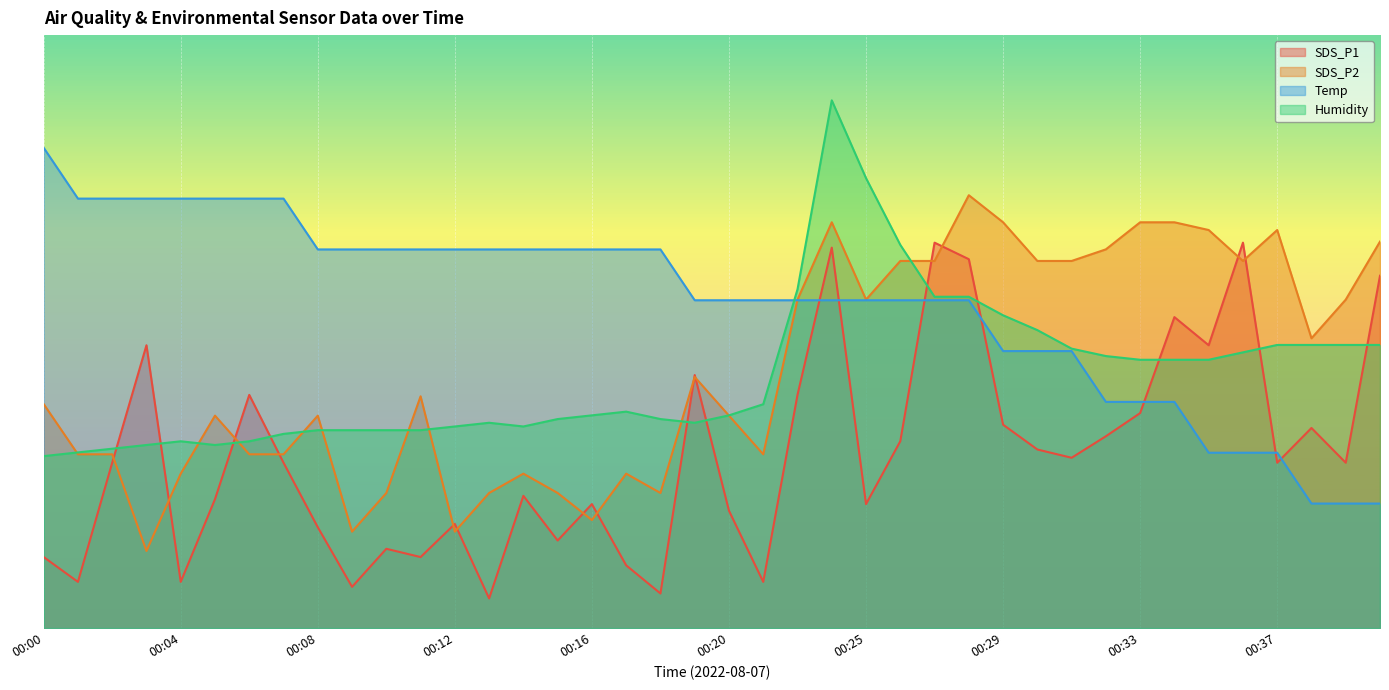

Rank the series at 00:03 from lowest to highest value.

SDS_P2, Humidity, SDS_P1, Temp